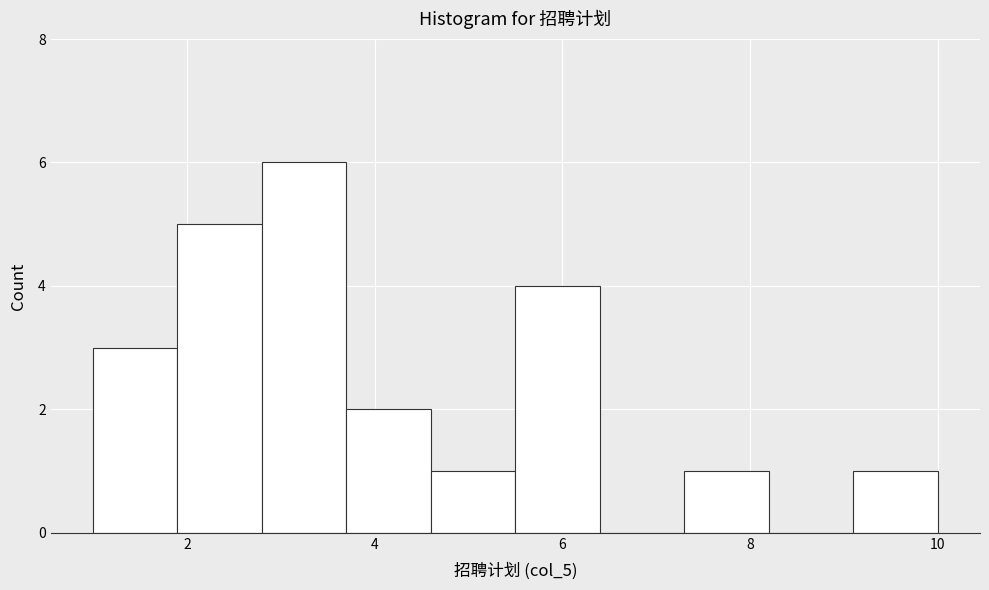

How tall is the bar that spans 9.1 to 10.0 on the x-axis? Neither the bar edges nor the heights are printed on the chart, so give them approximately, as read against the axes.

1